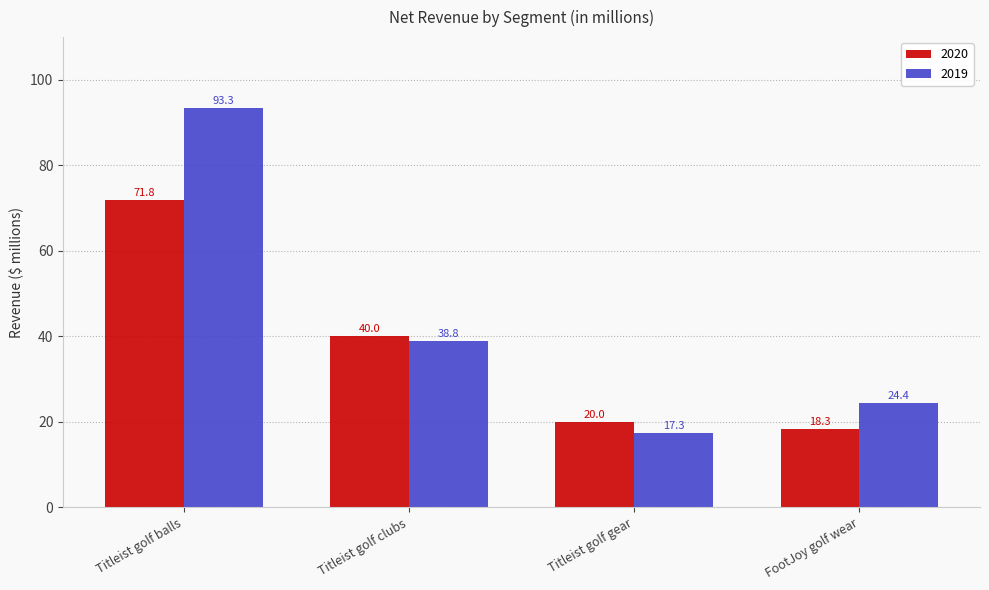

Is it true that 2020 equals 27.2 at Titleist golf gear?

False